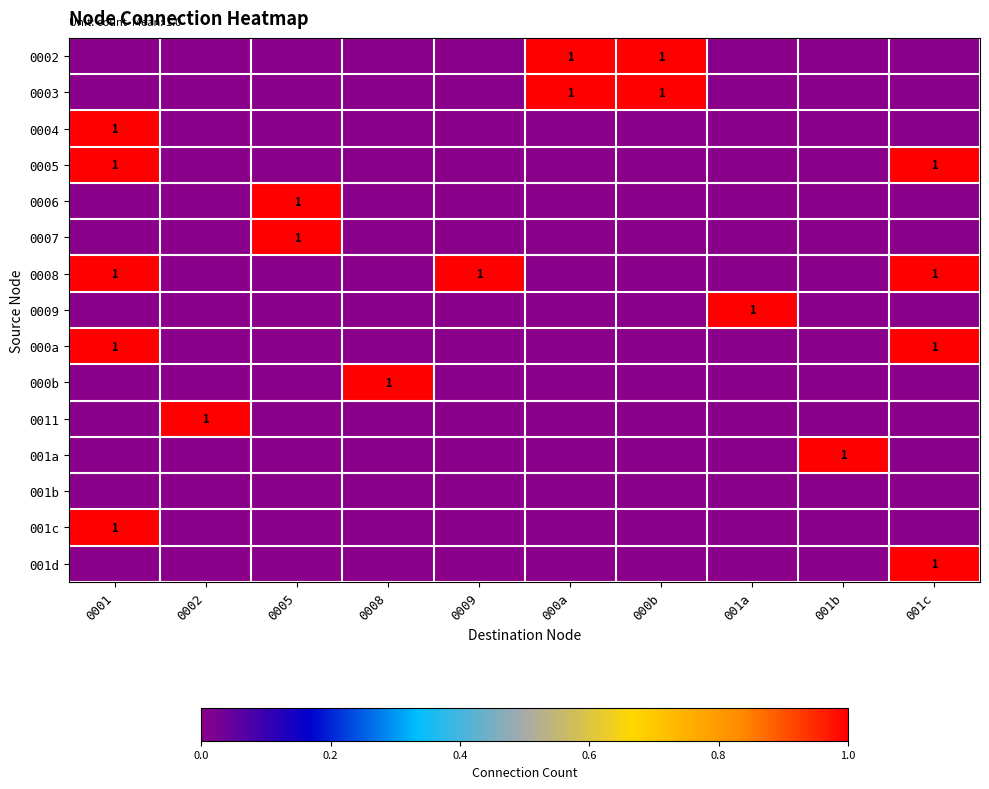

Which series has the largest total across all categories?

0008